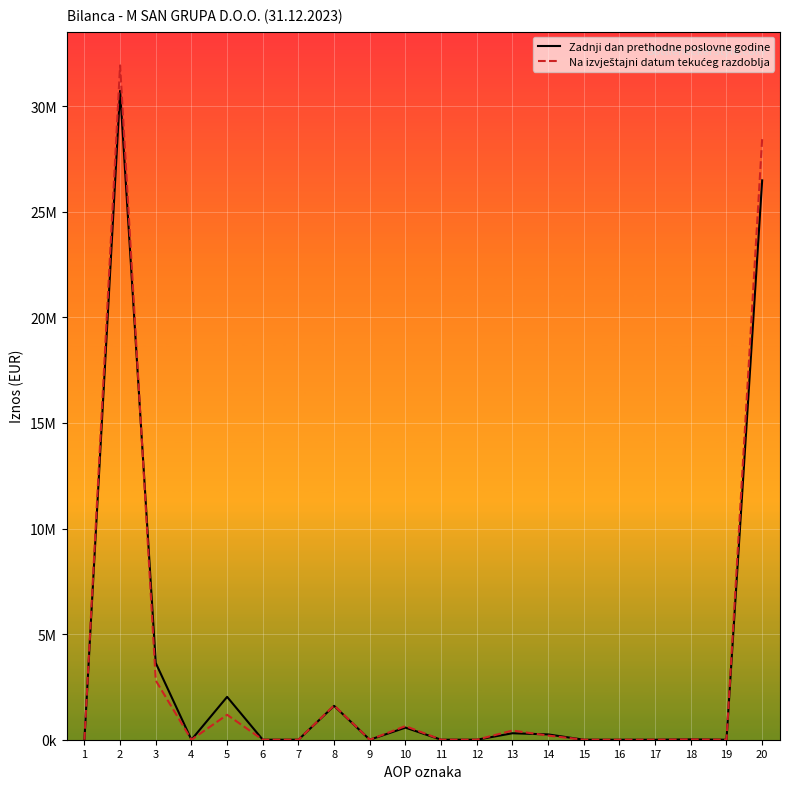

Between which two adjacent categories do Zadnji dan prethodne poslovne godine and Na izvještajni datum tekućeg razdoblja first intersect?

2 and 3